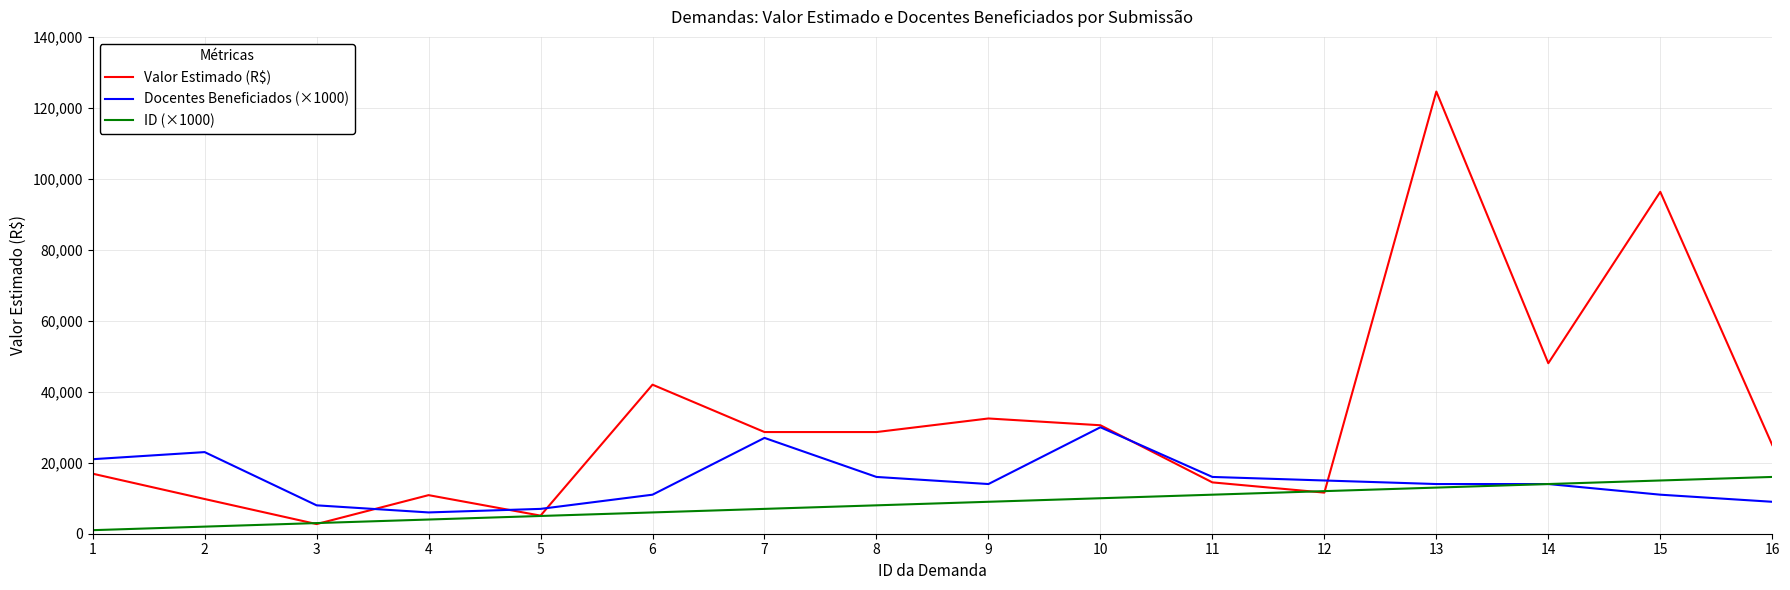

What is the approximate value of Docentes Beneficiados (×1000) at 2?

23000.0